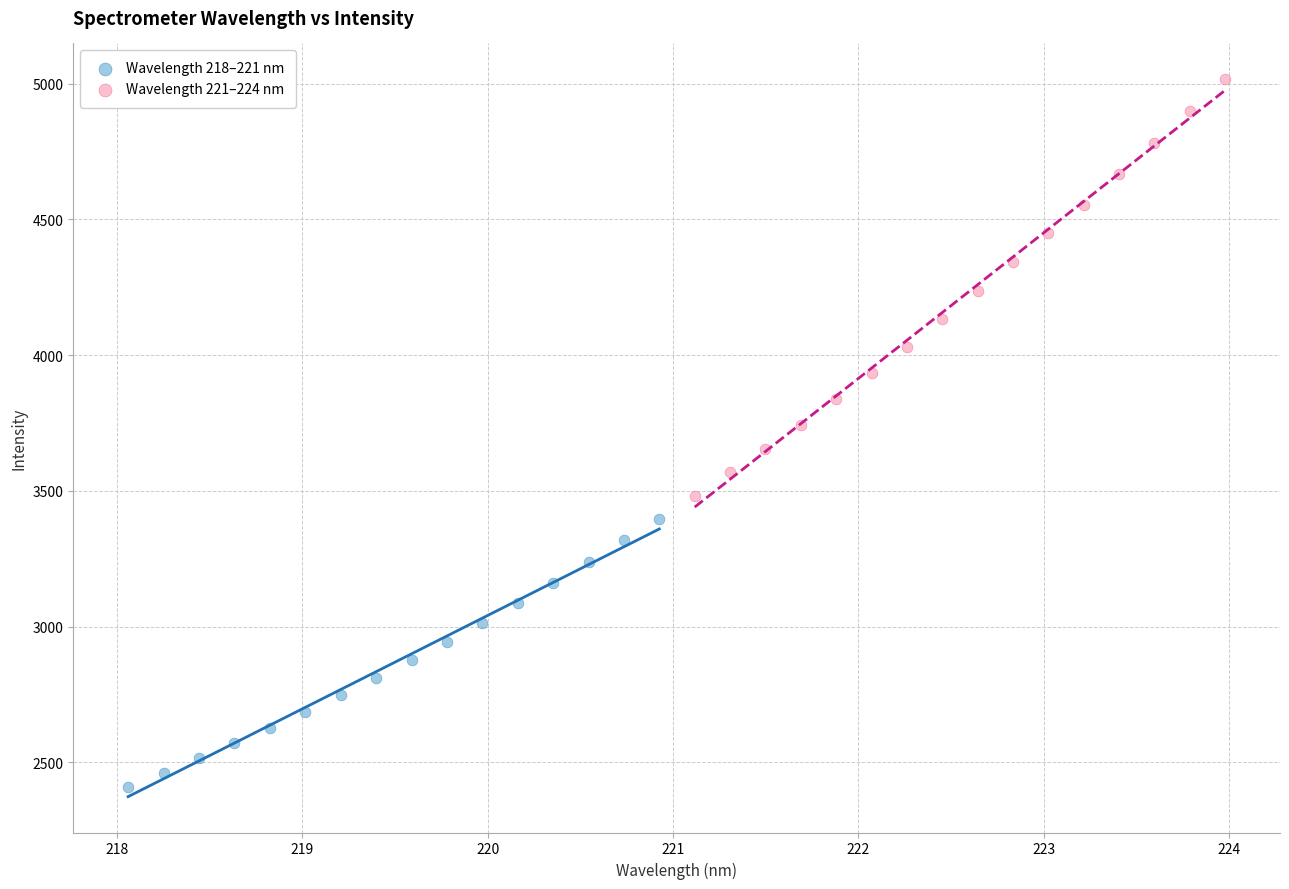

Which series contains the highest Y value?

Wavelength 221–224 nm